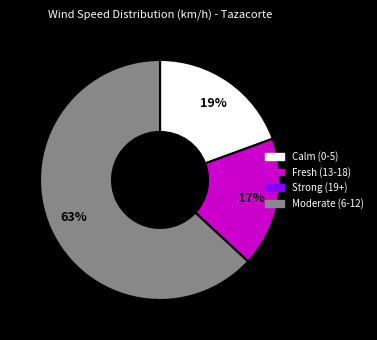

To the nearest percent, what is the average slice percentage?

25%